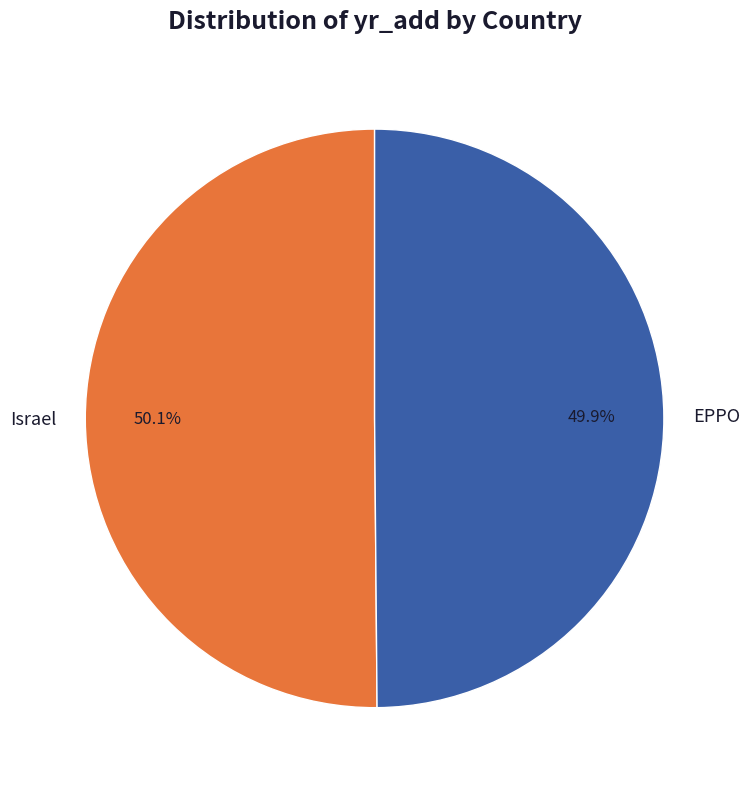

How much of the chart is everything except Israel?

49.9%